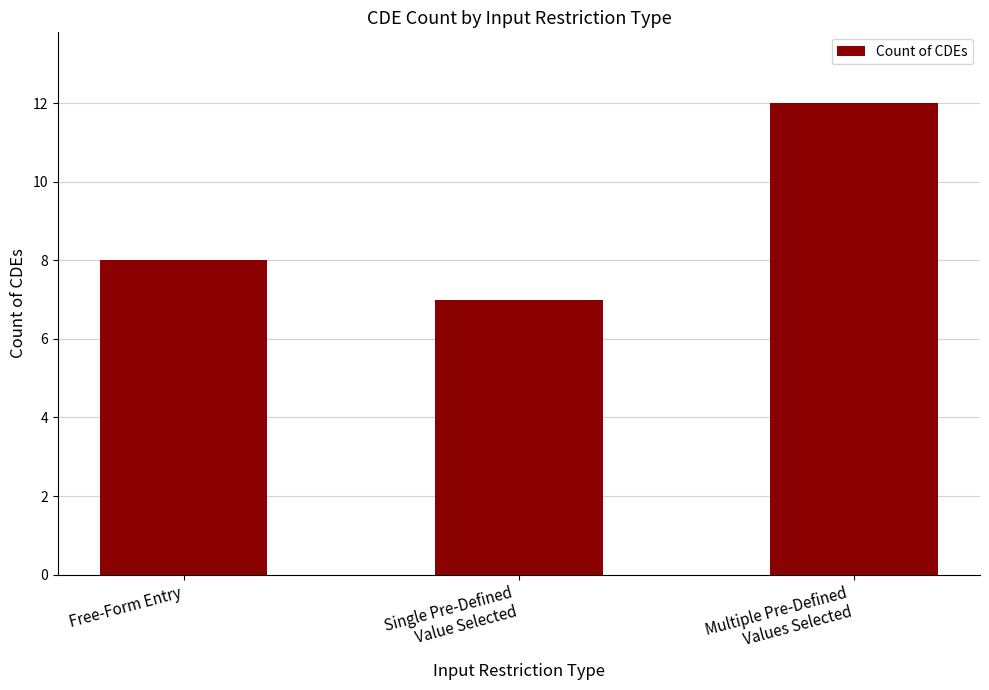

Rank the categories by value from lowest to highest.

Single Pre-Defined
Value Selected, Free-Form Entry, Multiple Pre-Defined
Values Selected